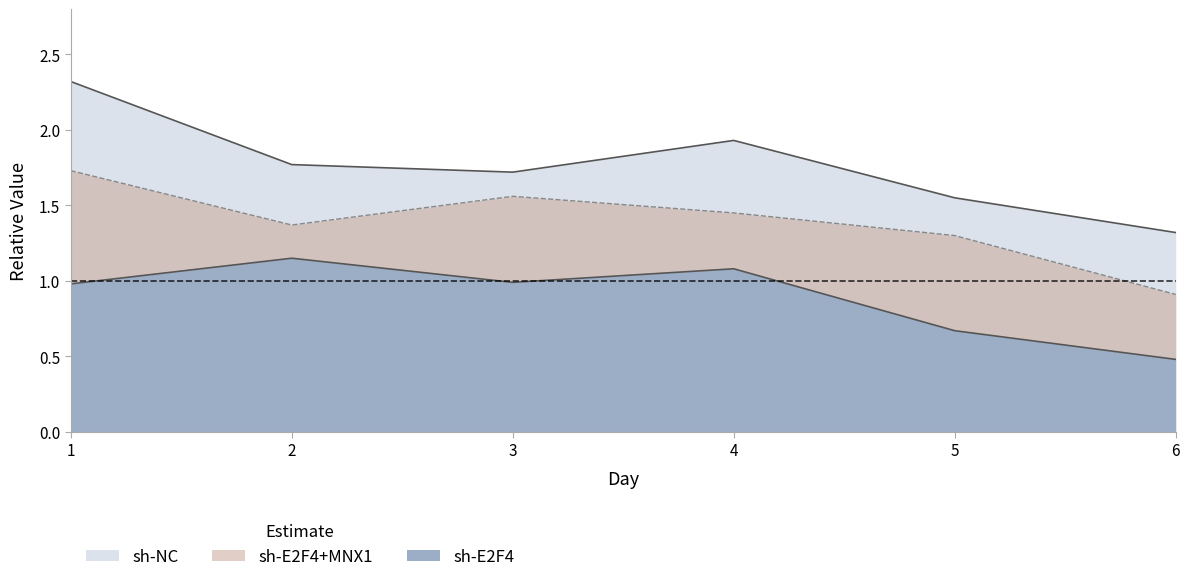

The value of sh-E2F4+MNX1 at 4 is 1.4. True or false?

True